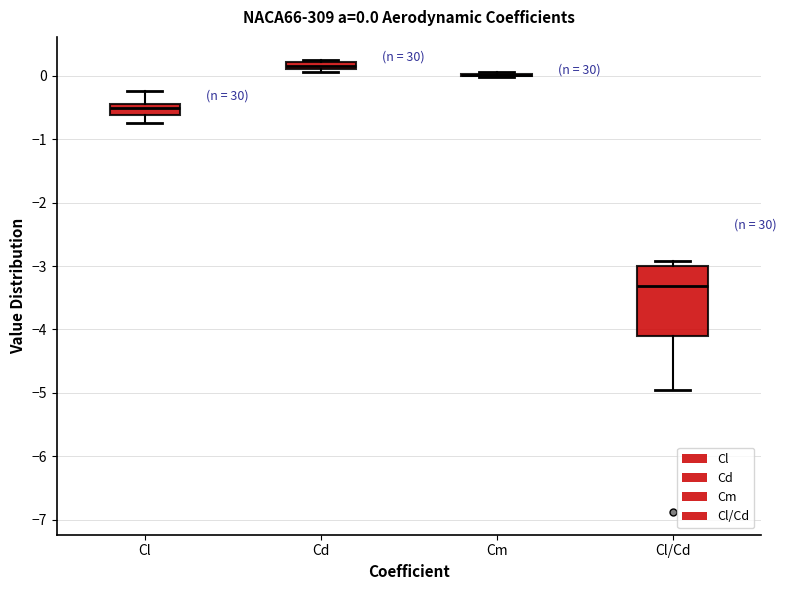

Which box is the tallest, from its lower edge to its upper edge?

Cl/Cd